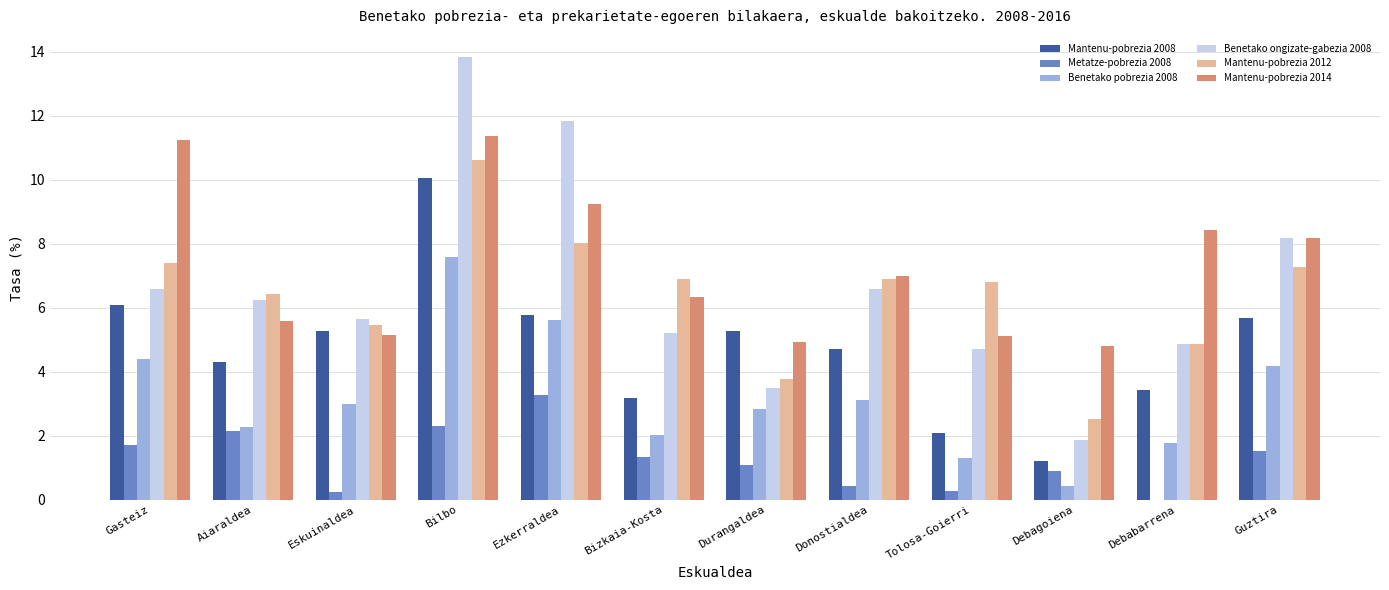

True or false: Mantenu-pobrezia 2014 has a value of 11.4 at Bilbo.

True